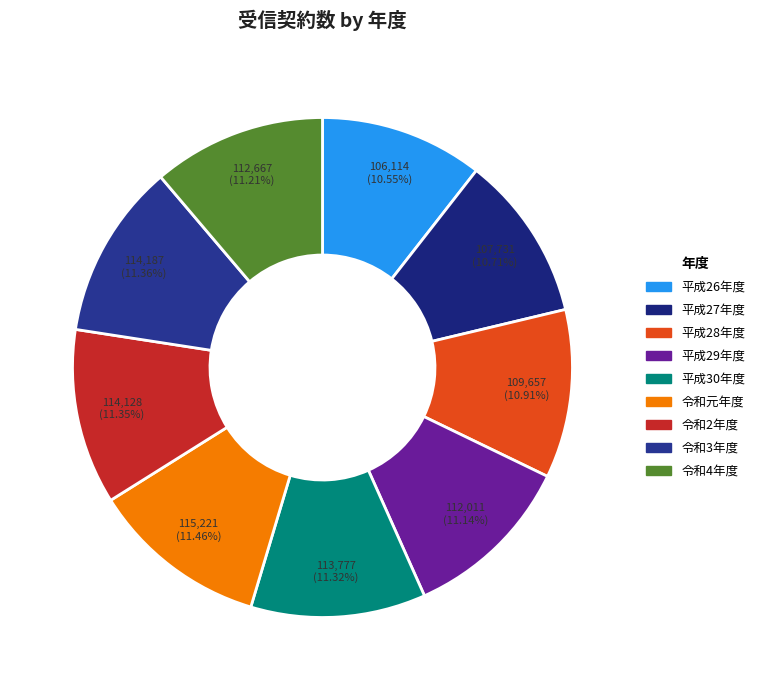

Is the sum of 令和元年度 and 平成28年度 greater than half?

No